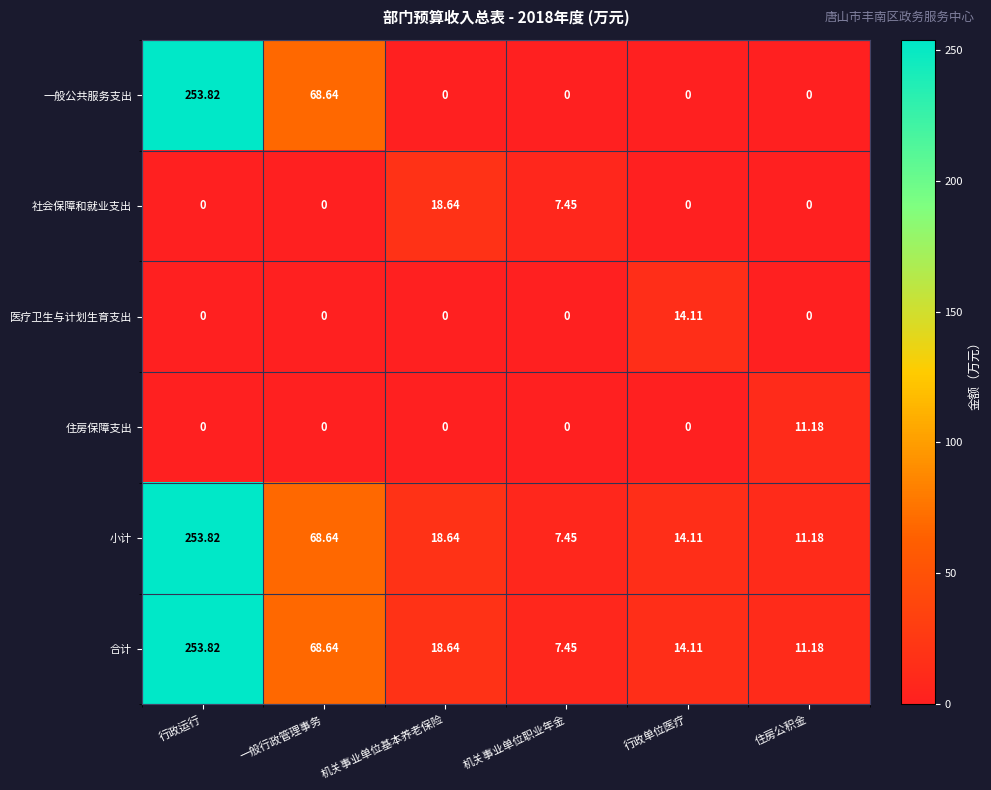

At which category is the sum across all series the highest?

行政运行